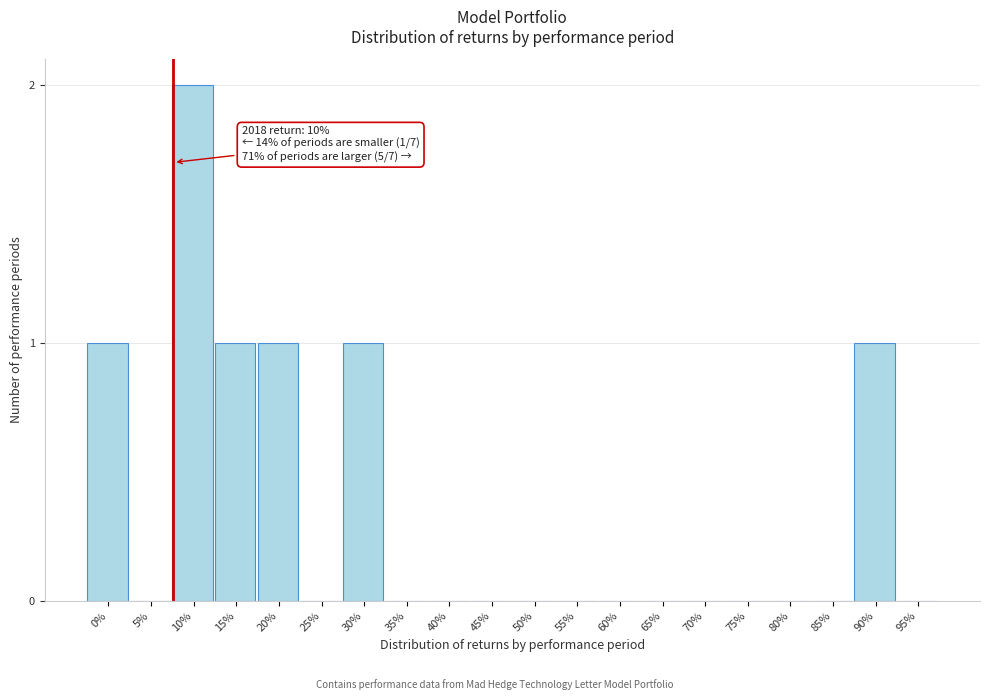

Reading right to left, list all the values displayed in this chart.

95%=0	90%=1	85%=0	80%=0	75%=0	70%=0	65%=0	60%=0	55%=0	50%=0	45%=0	40%=0	35%=0	30%=1	25%=0	20%=1	15%=1	10%=2	5%=0	0%=1